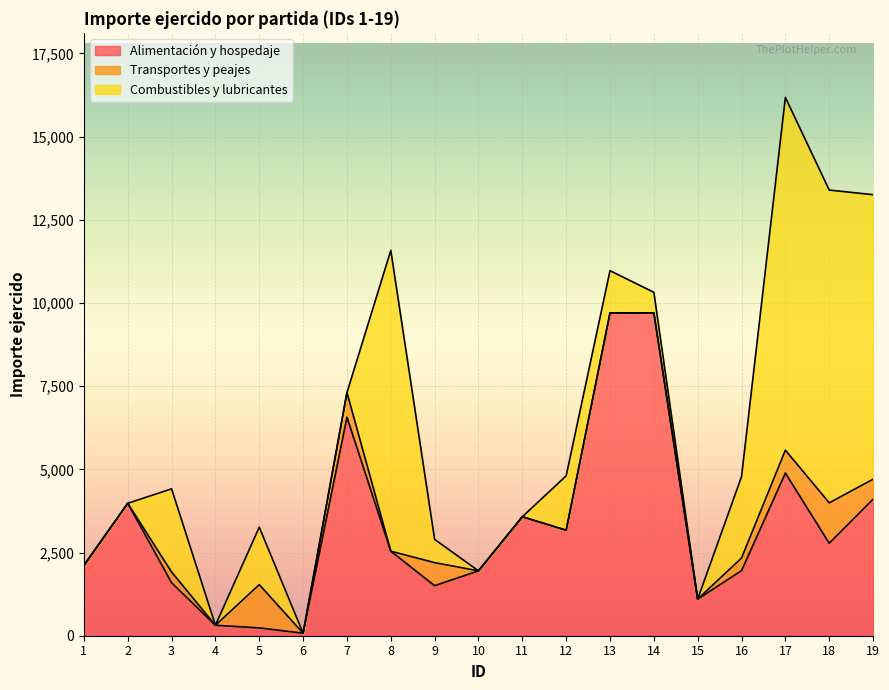

What is the spread (max minus min) of values at 4?

313.8